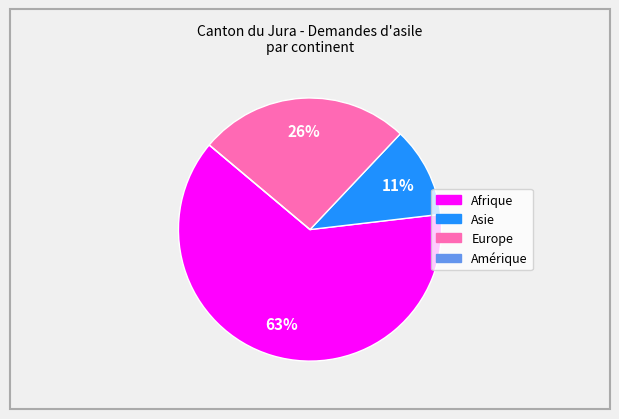

Does any single category account for the majority?

Yes